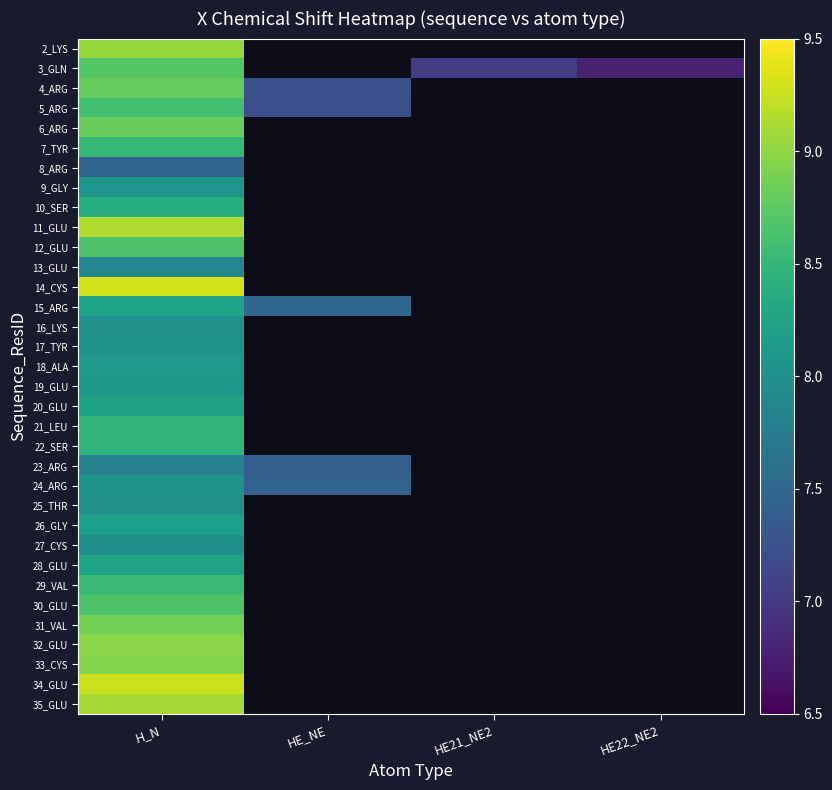

List the labels in order of 2_LYS value, largest first.

H_N, HE_NE, HE21_NE2, HE22_NE2